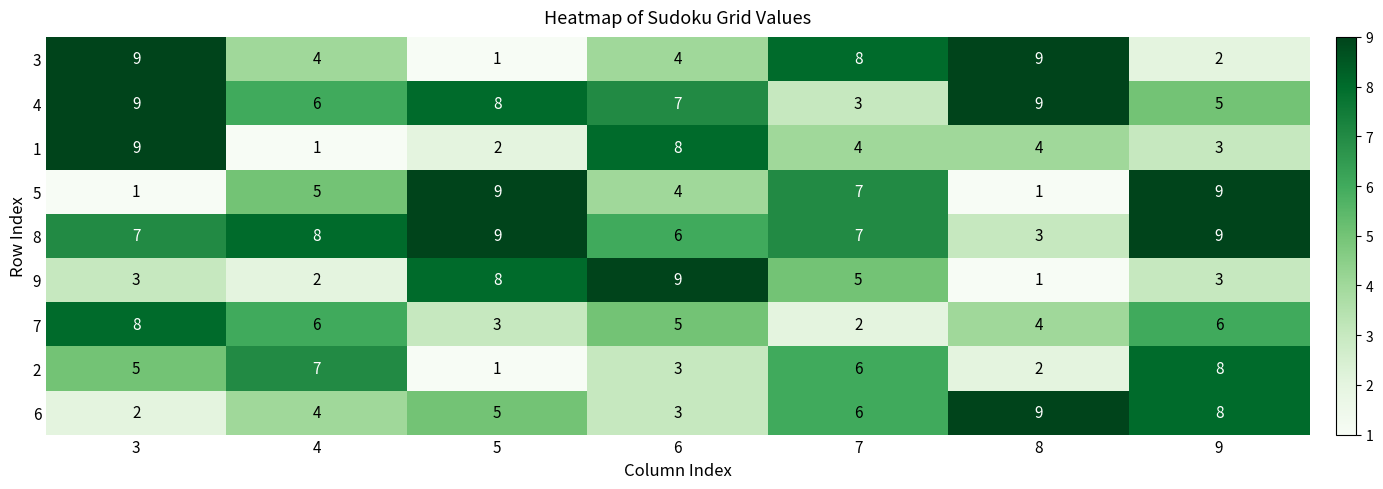

What is the sum of the 4 values at 4 and 8?

15